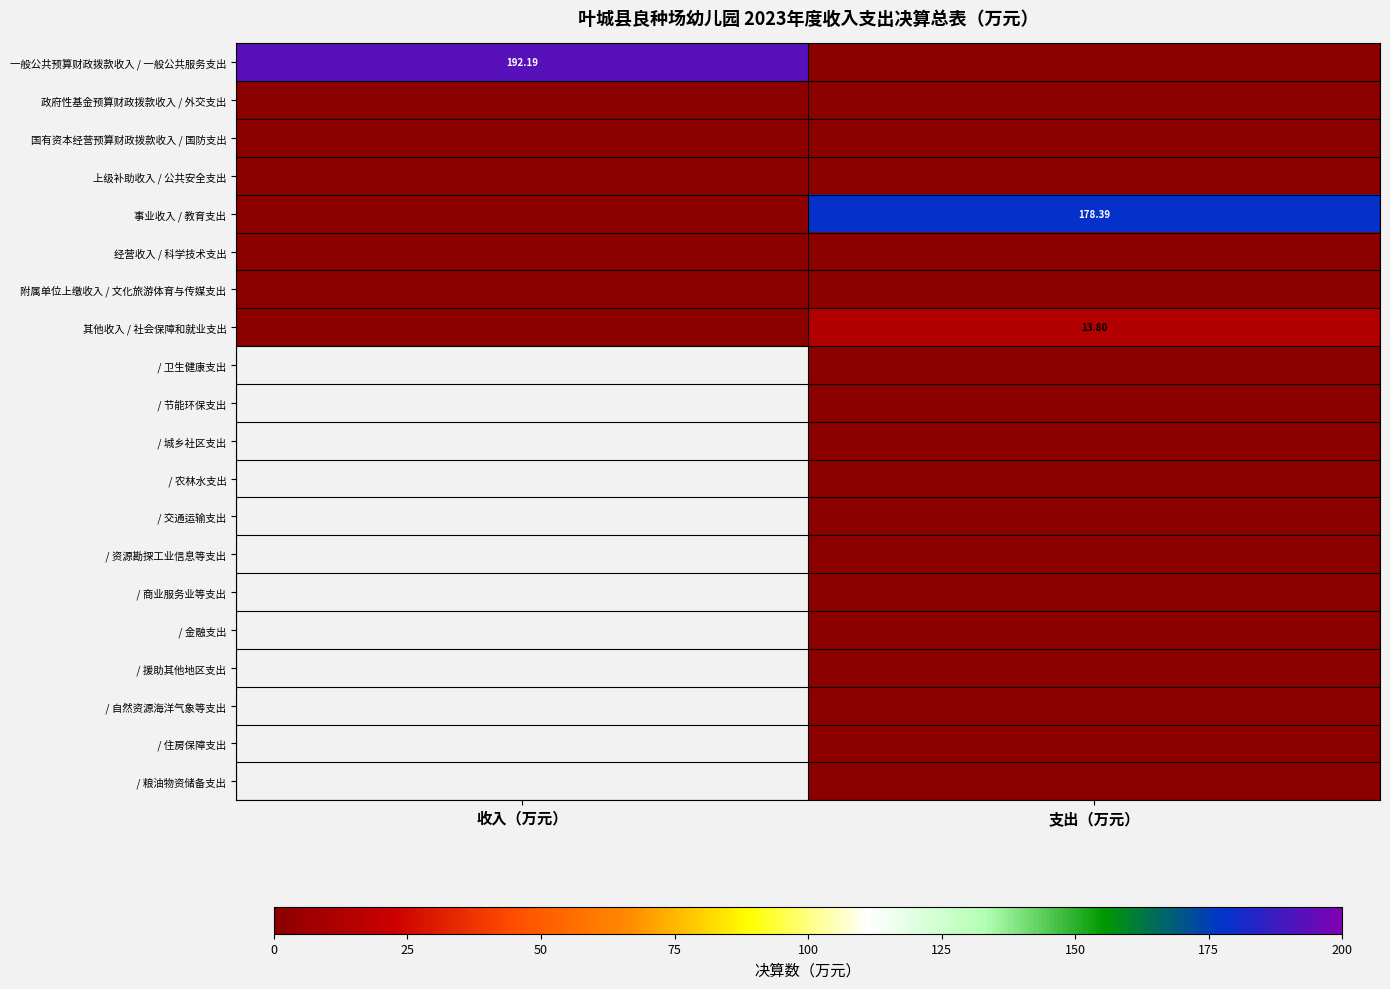

Which has a higher value, 收入（万元） or 支出（万元）?

收入（万元）